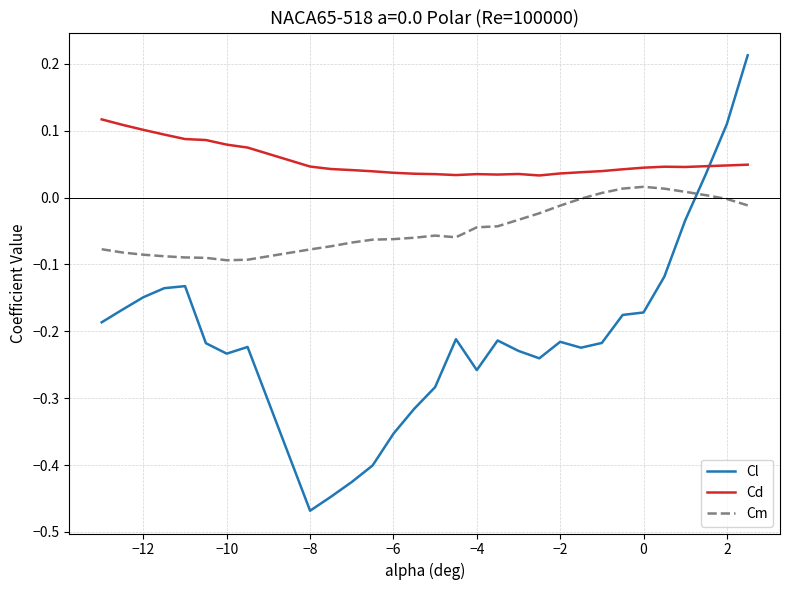

How many intersections are there between Cl and Cd?

1